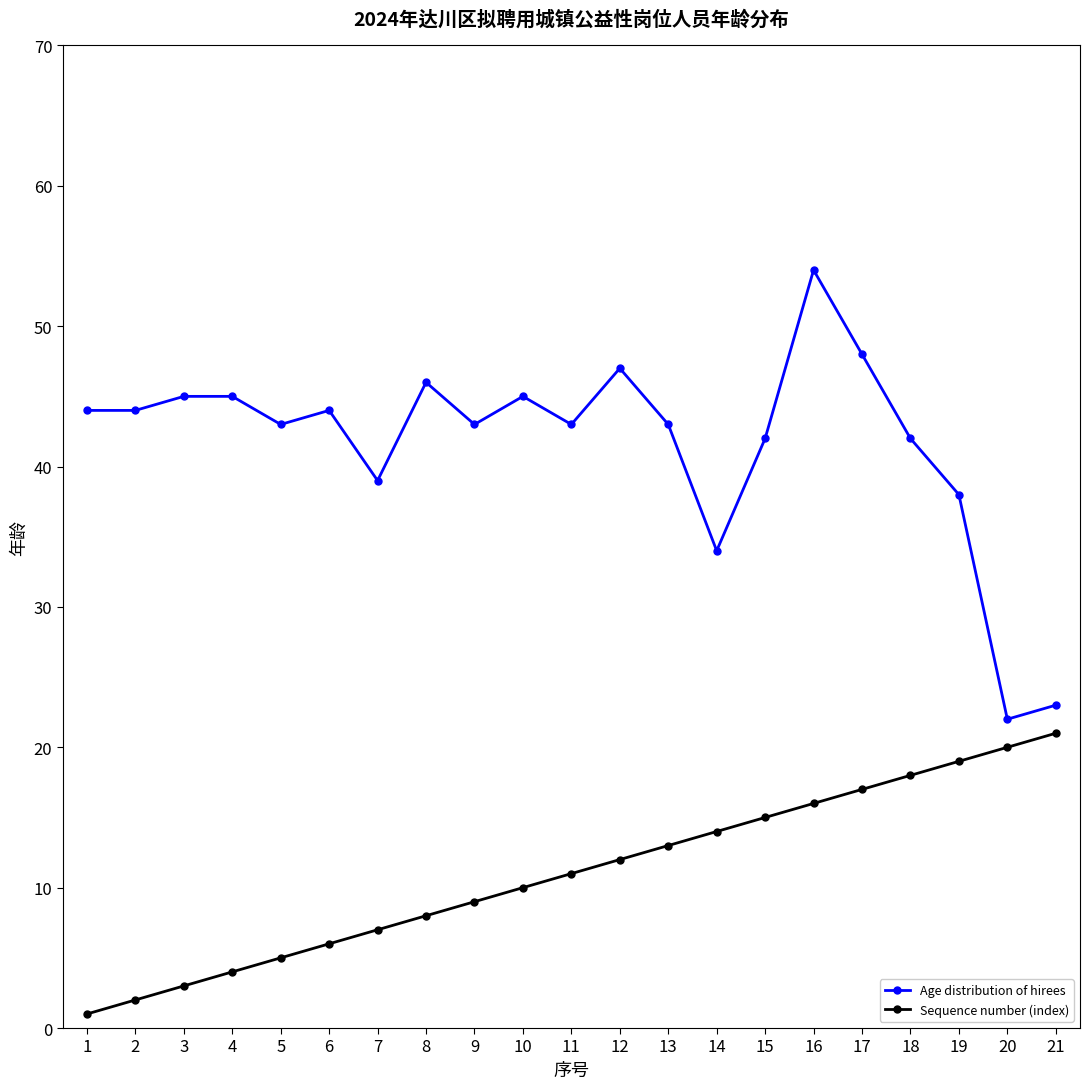

True or false: Sequence number (index) and Age distribution of hirees intersect in this chart.

False